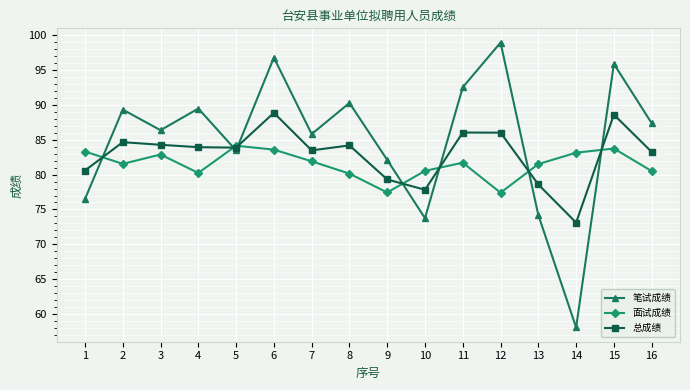

What is the total value across all series at 3?

253.5